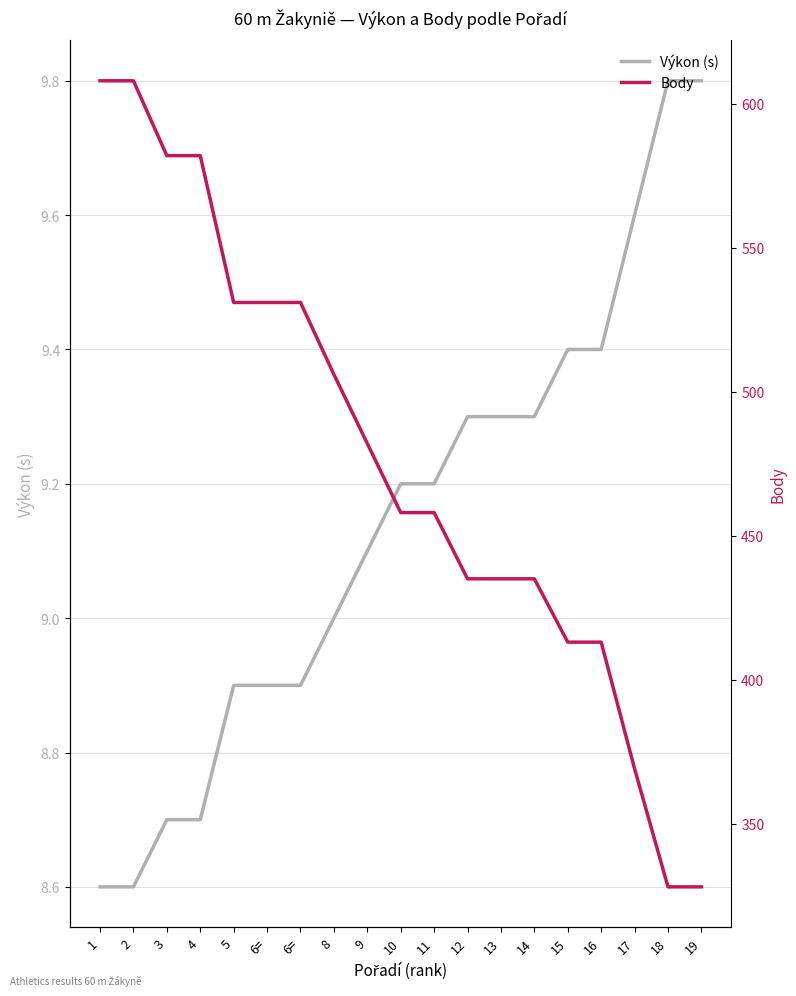

What is the label of the 8th point from the left?

8